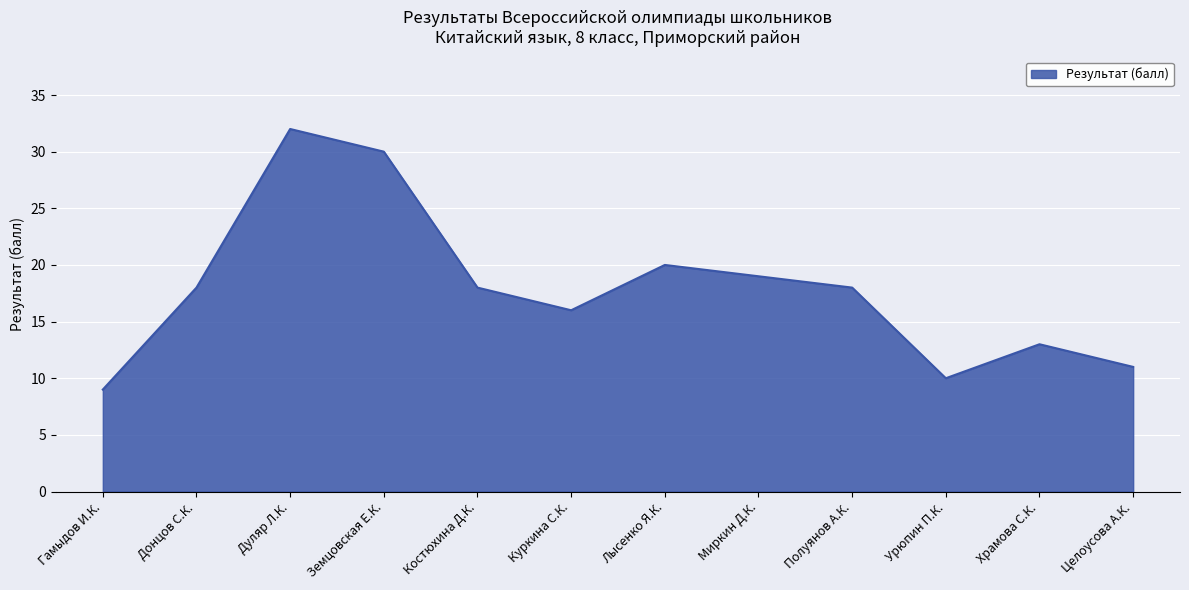

Reading left to right, transcribe all the data shown in this chart.

9	18	32	30	18	16	20	19	18	10	13	11